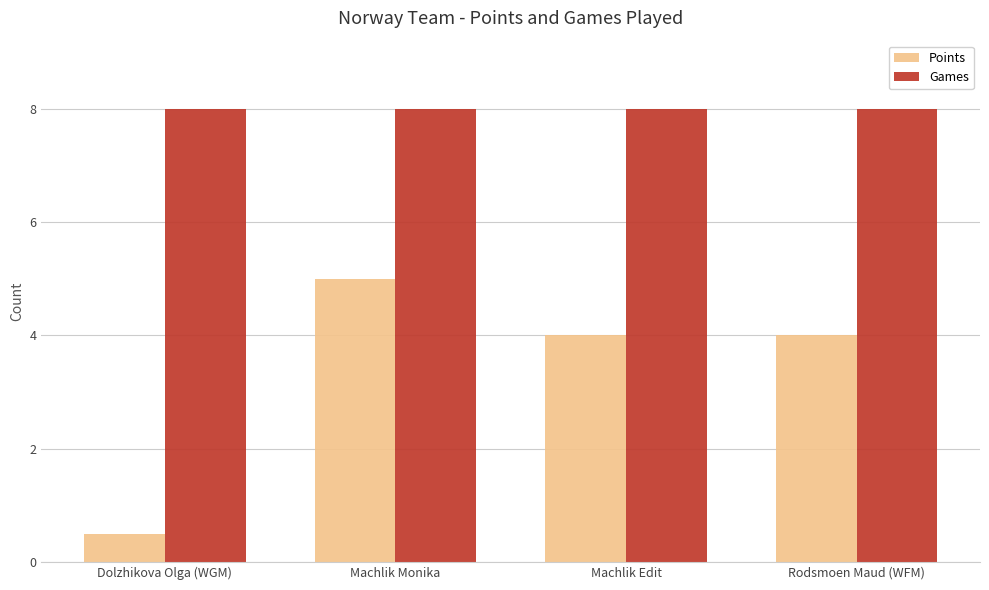

Is the value of Games at Rodsmoen Maud (WFM) greater than the value of Points at Dolzhikova Olga (WGM)?

Yes